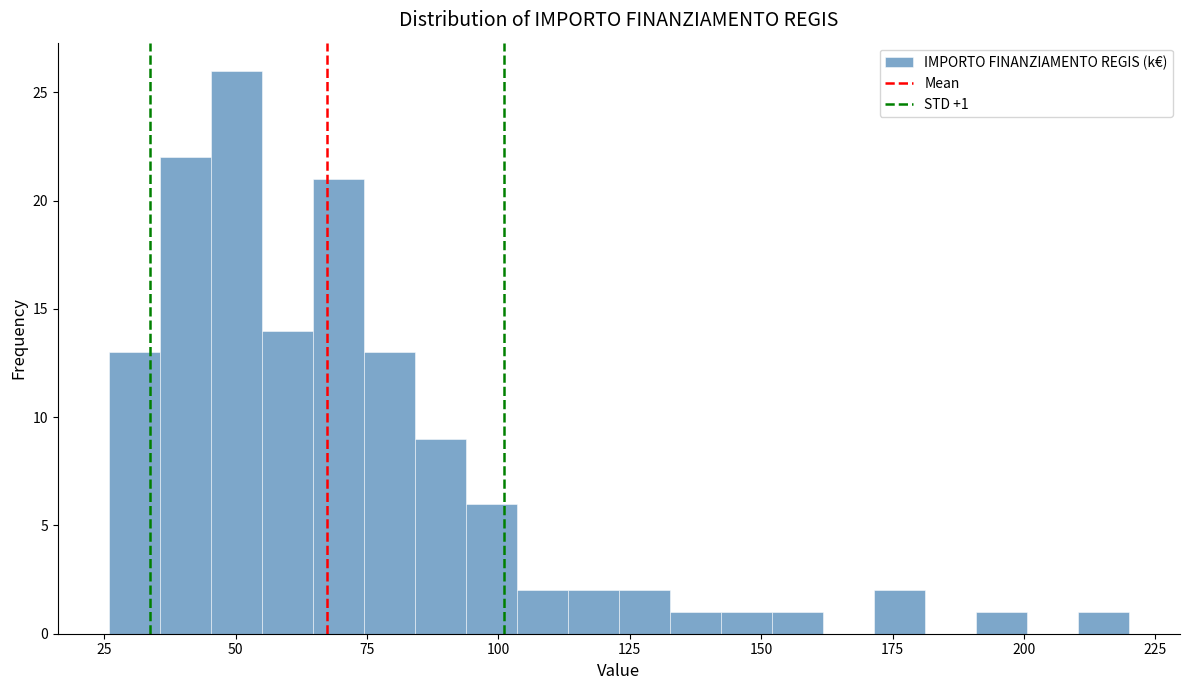

Around what value on the x-axis is the tallest bar? Give the approximate position of its centre, as read against the axis.

50